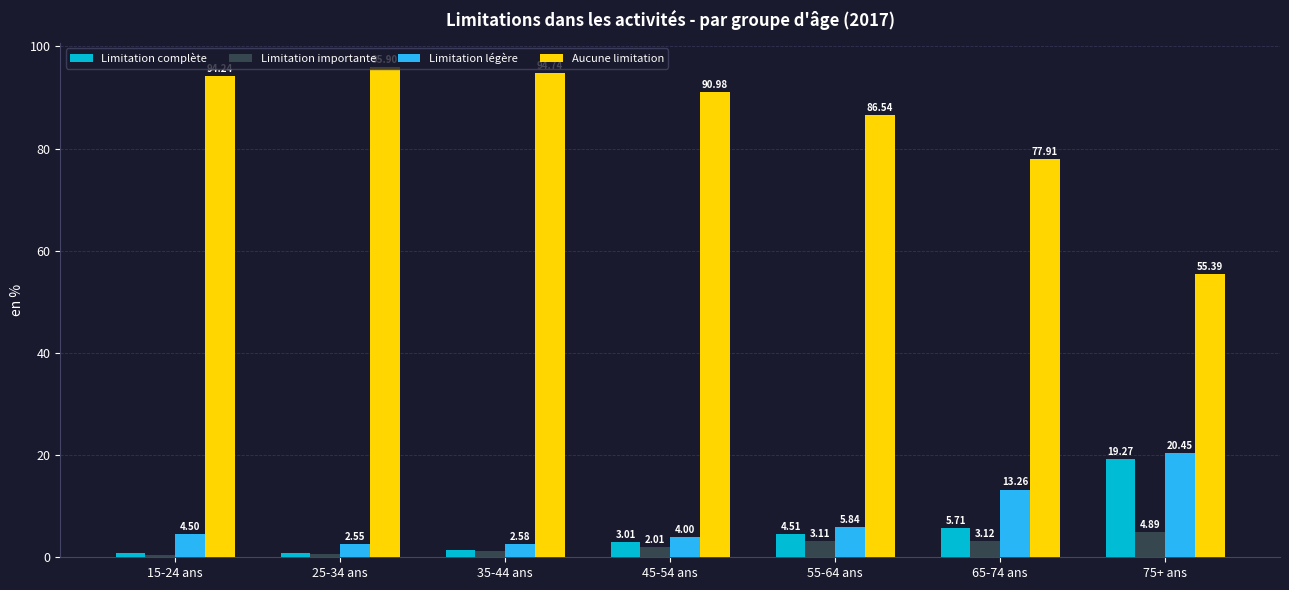

The value of Aucune limitation at 75+ ans is 19.8. True or false?

False